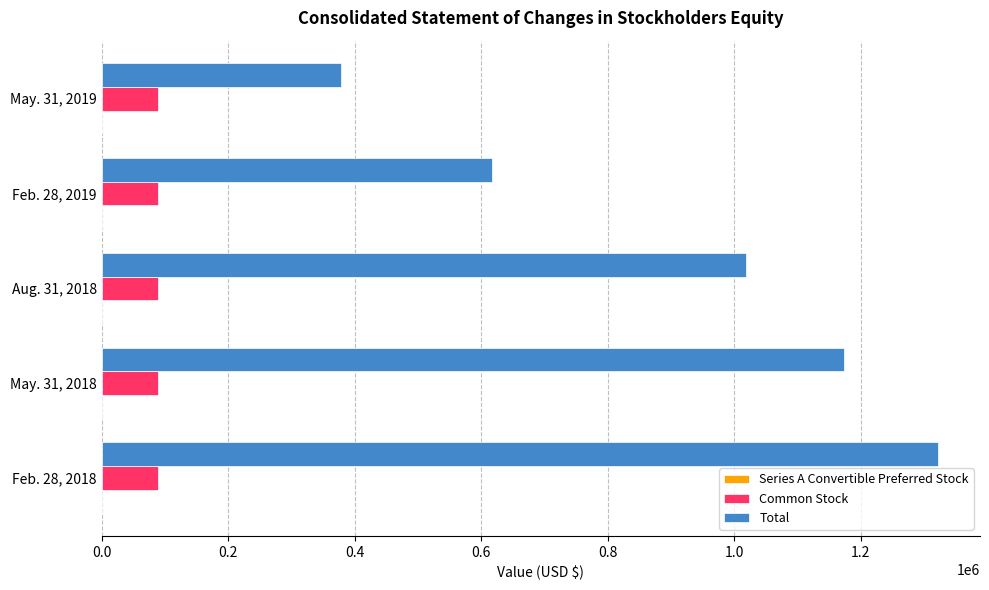

The value of Common Stock at May. 31, 2019 is 89443. True or false?

True